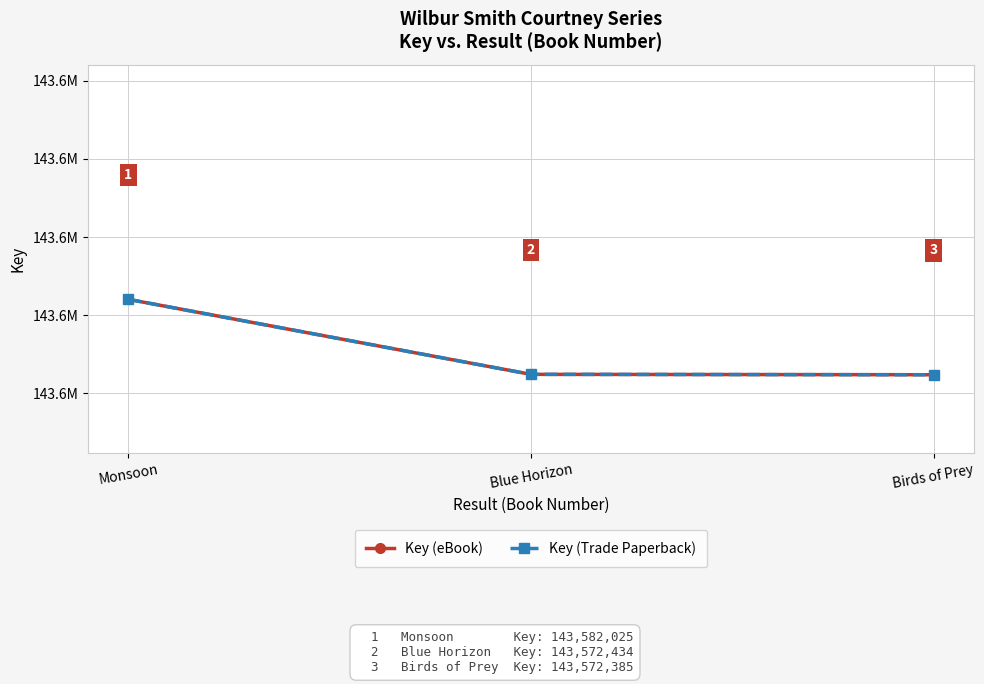

What is the approximate value of Key (Trade Paperback) at Monsoon?

143582025